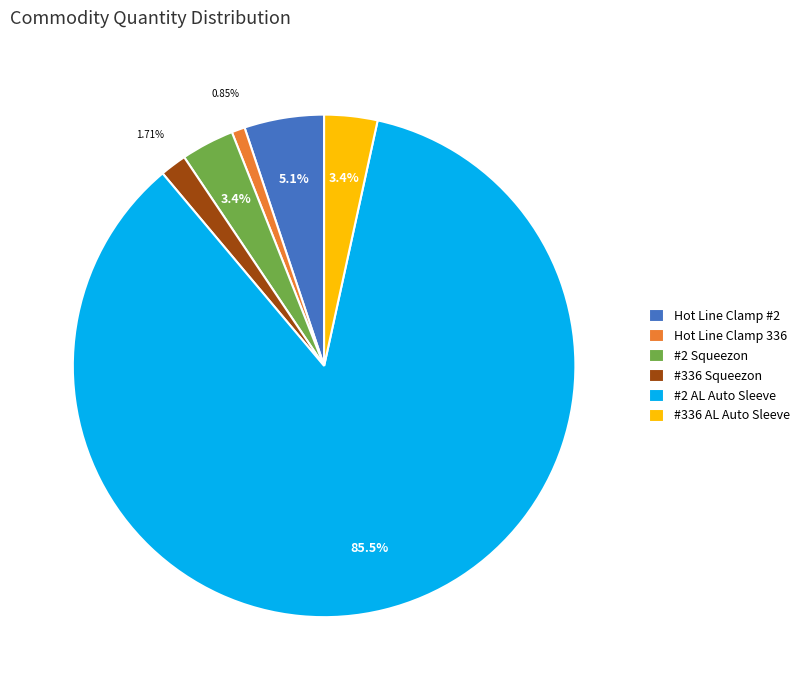

Does #2 Squeezon represent more than half of the total?

No